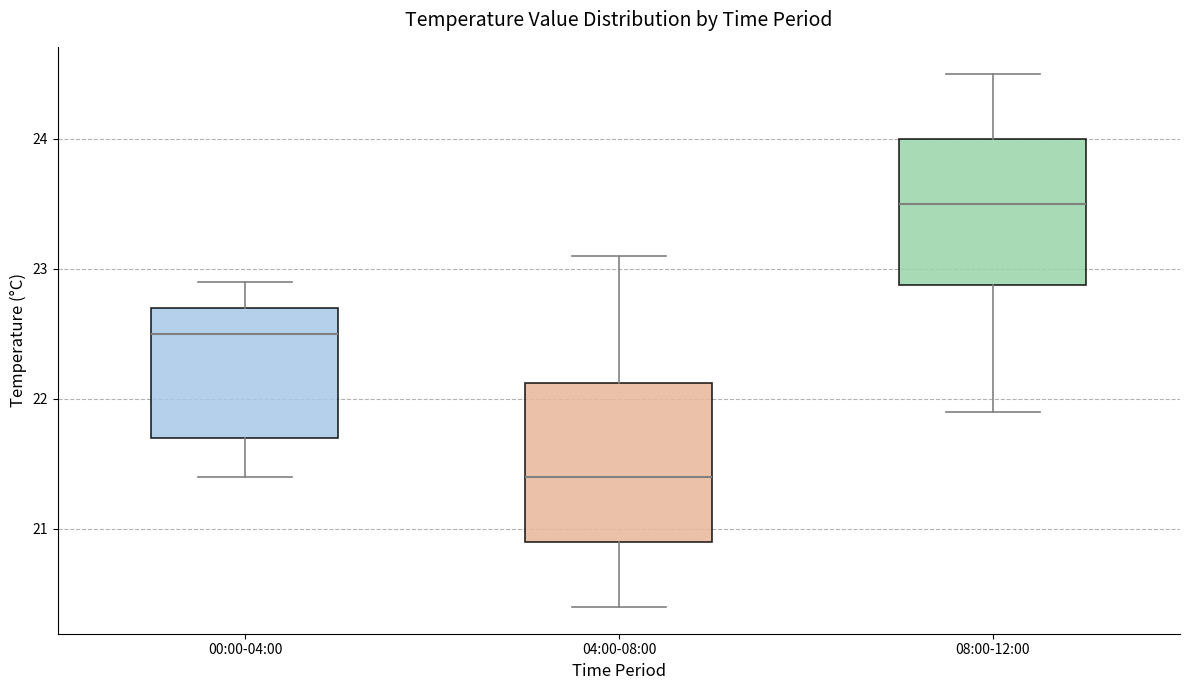

Reading left to right, read every box against the y-axis: the position of its median line, the range the box covers, and the ends of its whiskers. The values are not printed on the chart, so give them approximately, as read against the axis.

00:00-04:00: median 22.5, box 21.7 to 22.7, whiskers 21.4 to 22.9
04:00-08:00: median 21.4, box 20.9 to 22.1, whiskers 20.4 to 23.1
08:00-12:00: median 23.5, box 22.9 to 24.0, whiskers 21.9 to 24.5